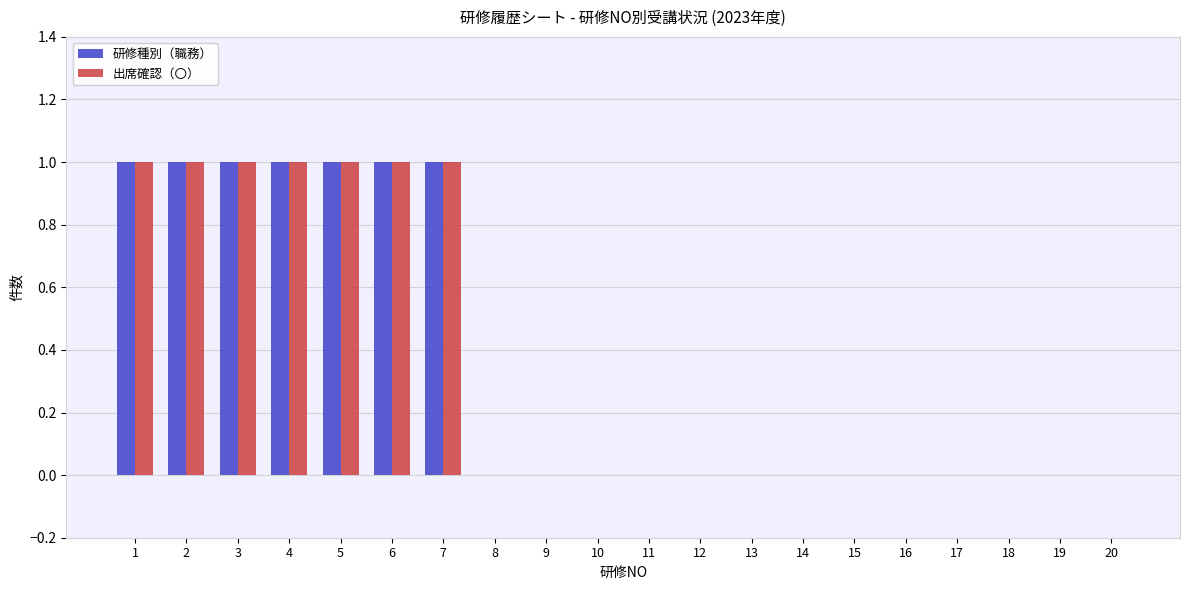

Reading right to left, extract all data points from this chart.

研修種別（職務）: 0	0	0	0	0	0	0	0	0	0	0	0	0	1	1	1	1	1	1	1
出席確認（〇）: 0	0	0	0	0	0	0	0	0	0	0	0	0	1	1	1	1	1	1	1